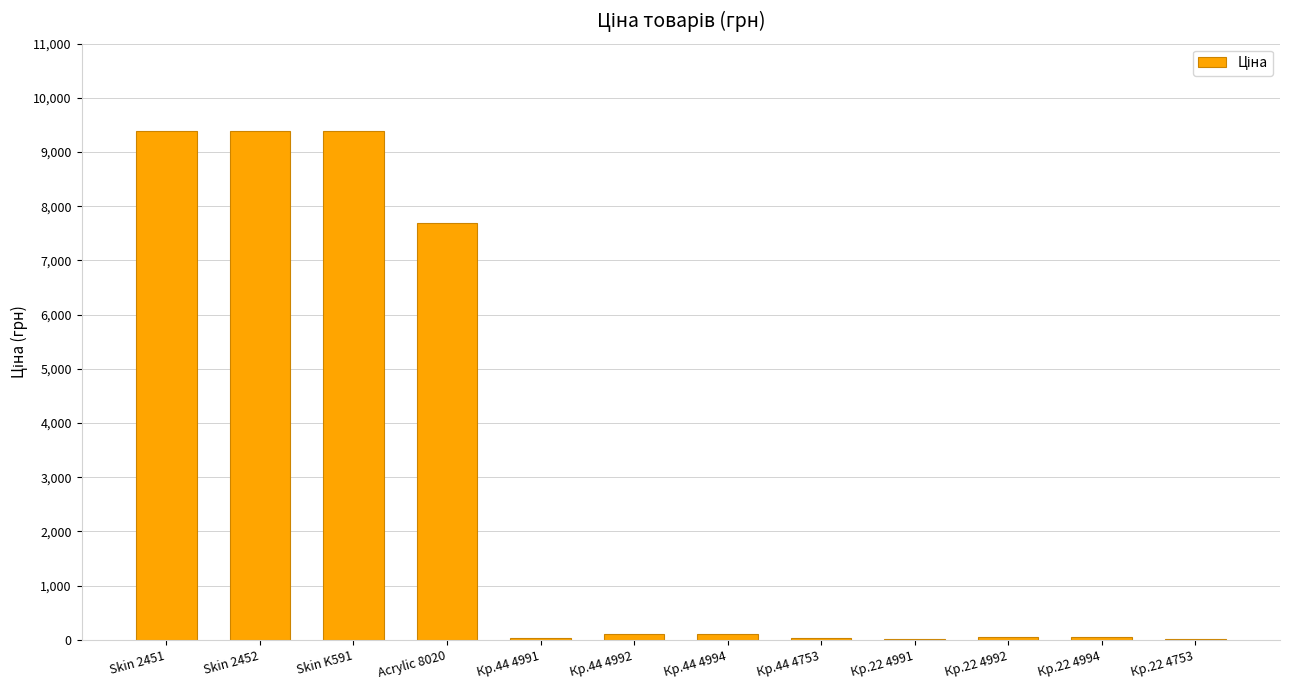

What is the maximum value shown in the chart?

9384.0